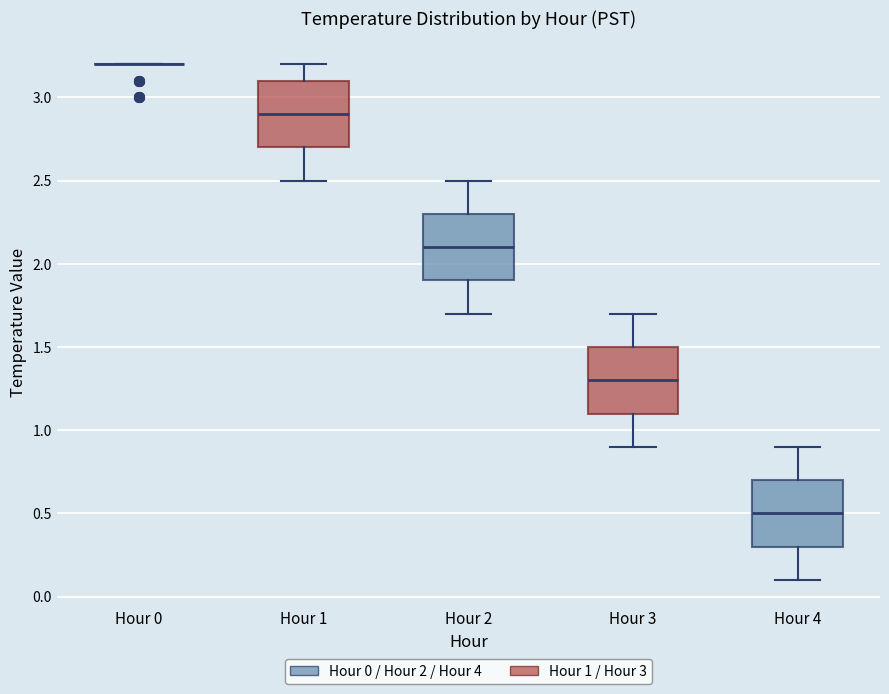

Where does the lower whisker of the box for Hour 1 end on the y-axis? The values are not printed on the chart, so give them approximately, as read against the axis.

2.5